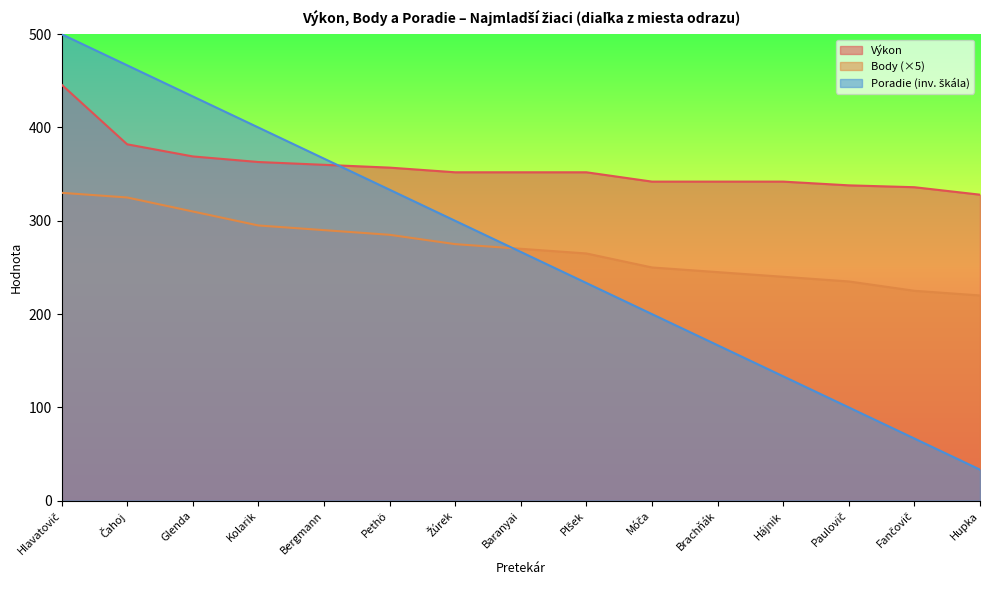

Between Pethö and Hájnik, which series saw the biggest shift?

Poradie